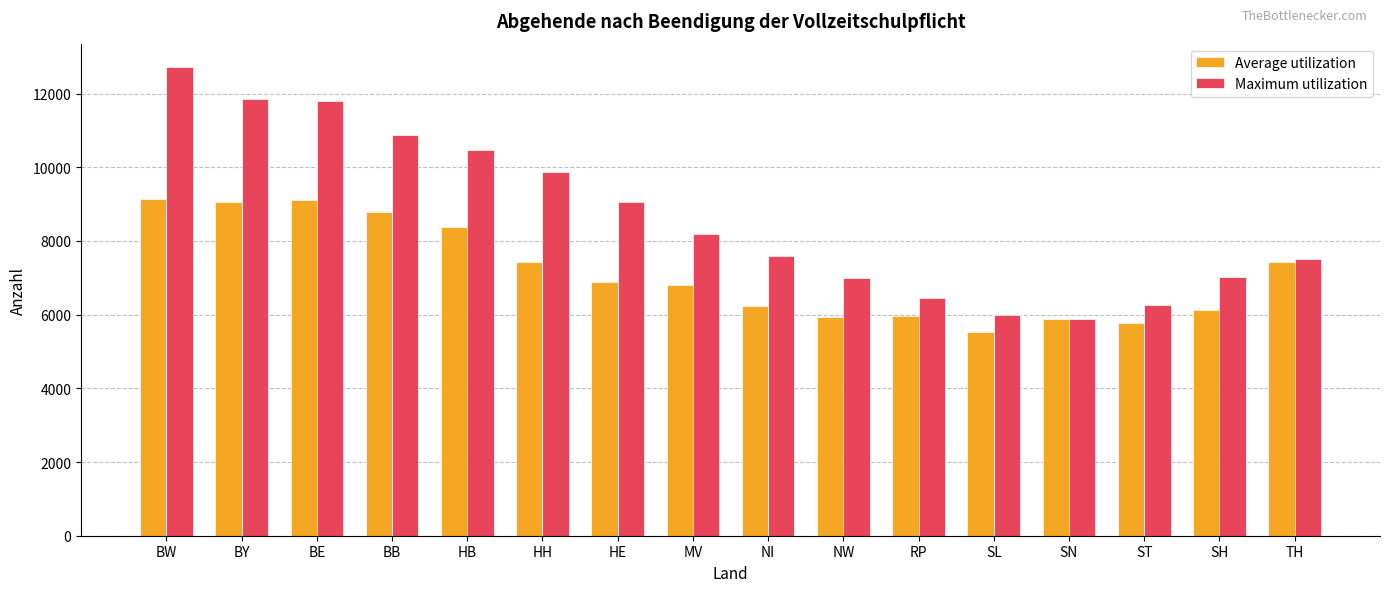

What is the difference between the highest and lowest values at SL?

475